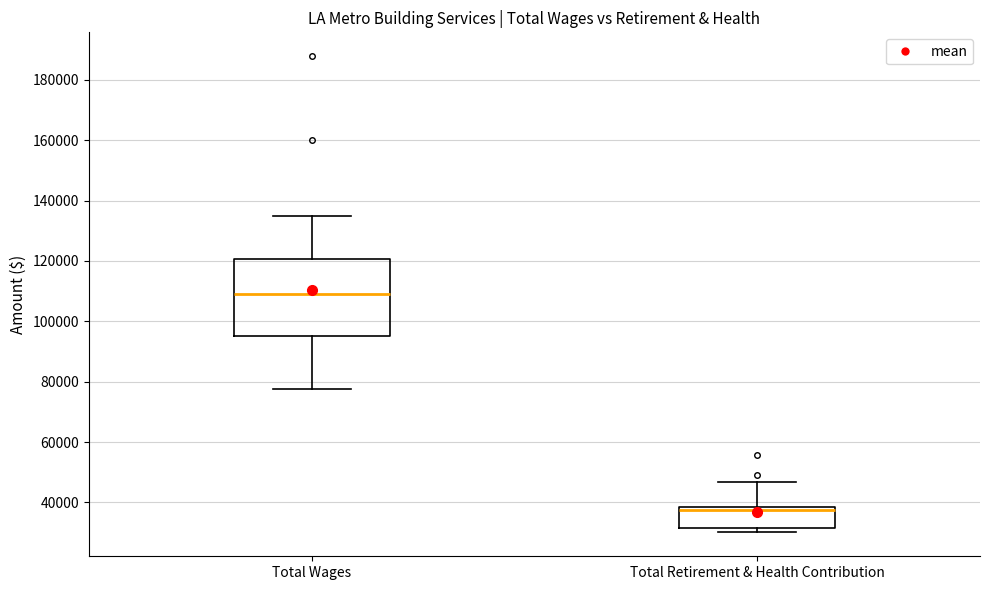

Reading left to right, transcribe this box plot: for each box, give where its median line is, the range the box spans, and where its two whiskers end, as read against the y-axis. The values are not printed on the chart, so give them approximately, as read against the axis.

Total Wages: median 108000, box 96000 to 120000, whiskers 78000 to 134000
Total Retirement & Health Contribution: median 38000 (just below the box's upper edge), box 32000 to 38000, whiskers 30000 to 46000